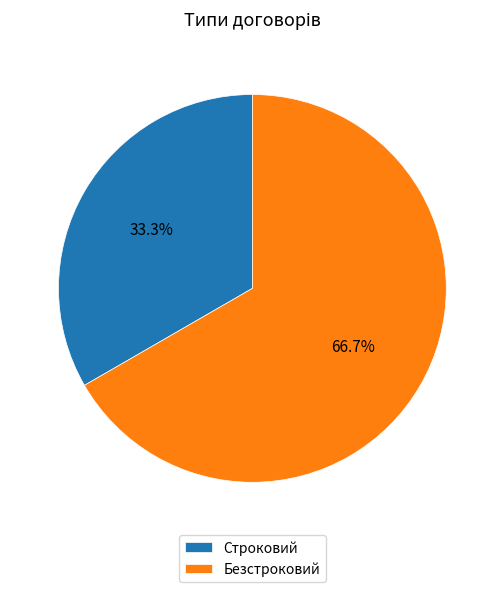

Between Безстроковий and Строковий, which is larger?

Безстроковий